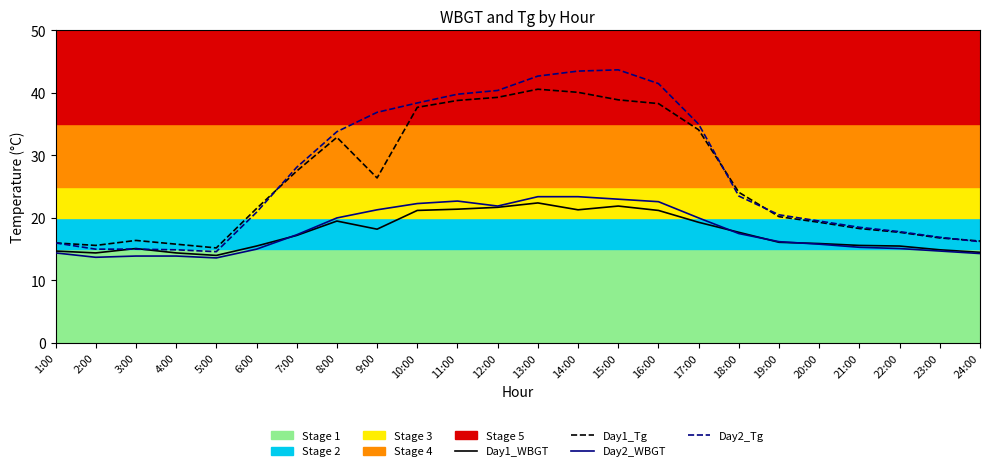

Where is Day2_Tg nearest to the value 29?

7:00